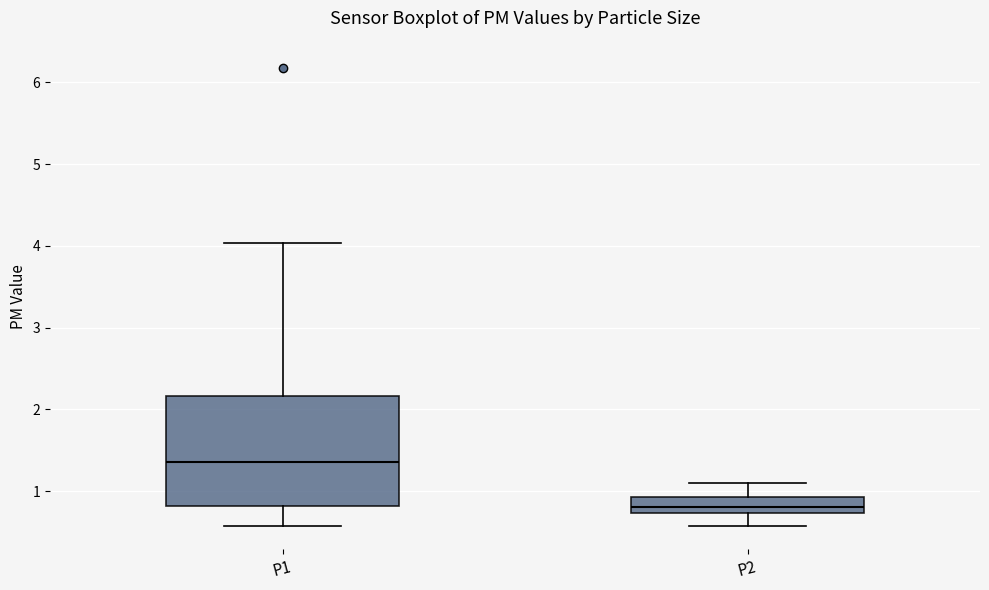

Which box has the lowest median line?

P2